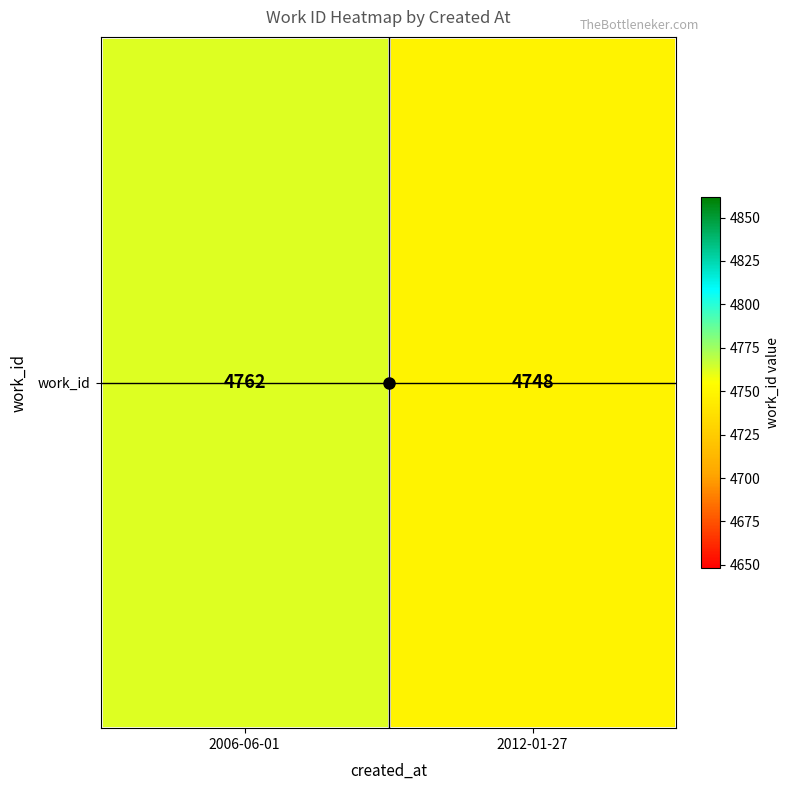

Approximately how many times larger is the value at 2012-01-27 compared to 2006-06-01?

1.0